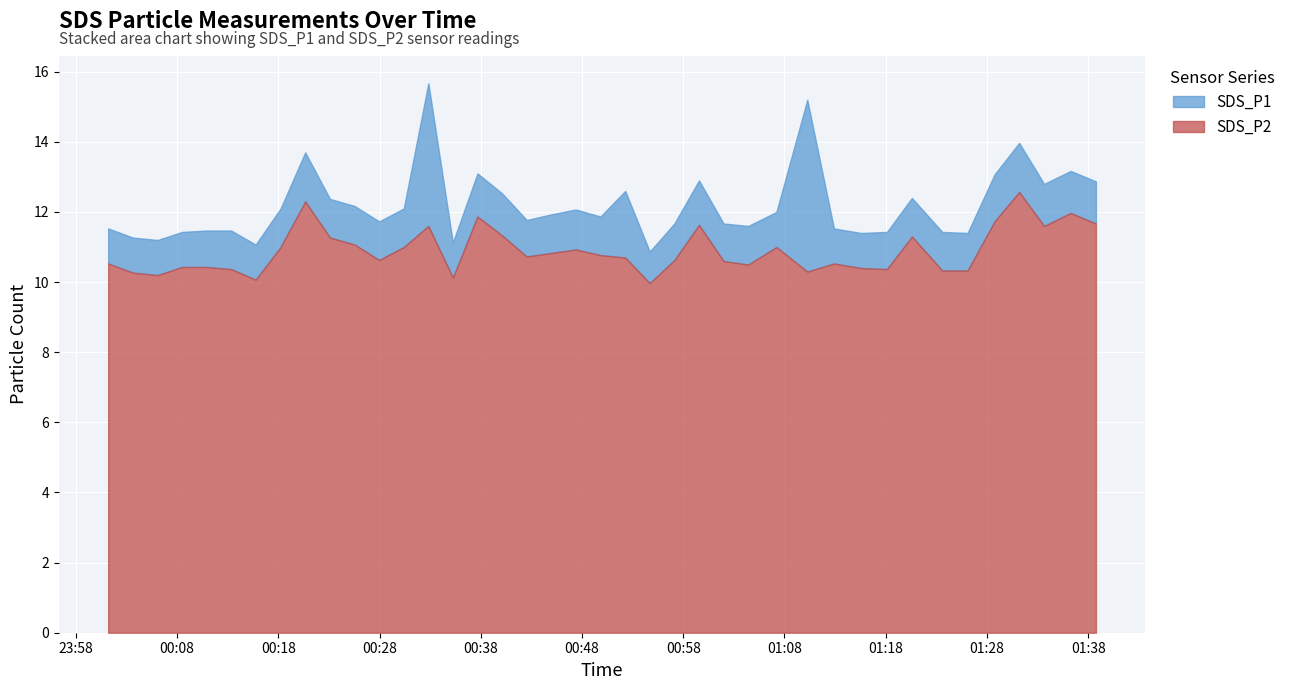

What is the maximum value for SDS_P2?

12.6